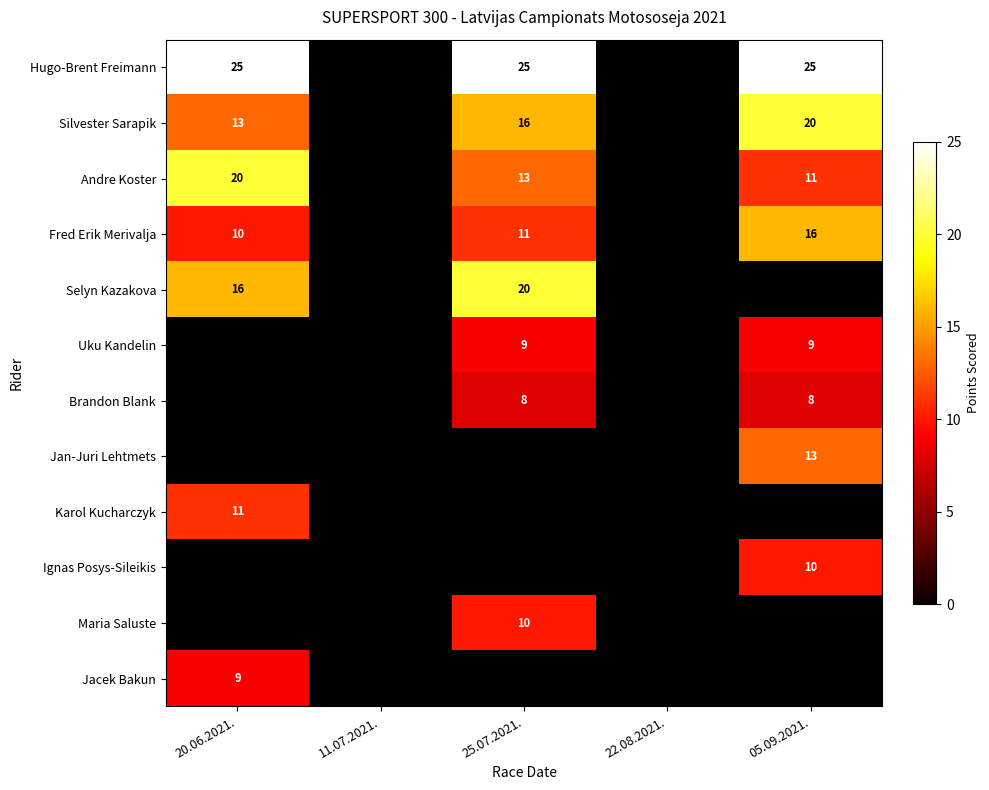

Which has a higher value, 11.07.2021. or 22.08.2021.?

22.08.2021.